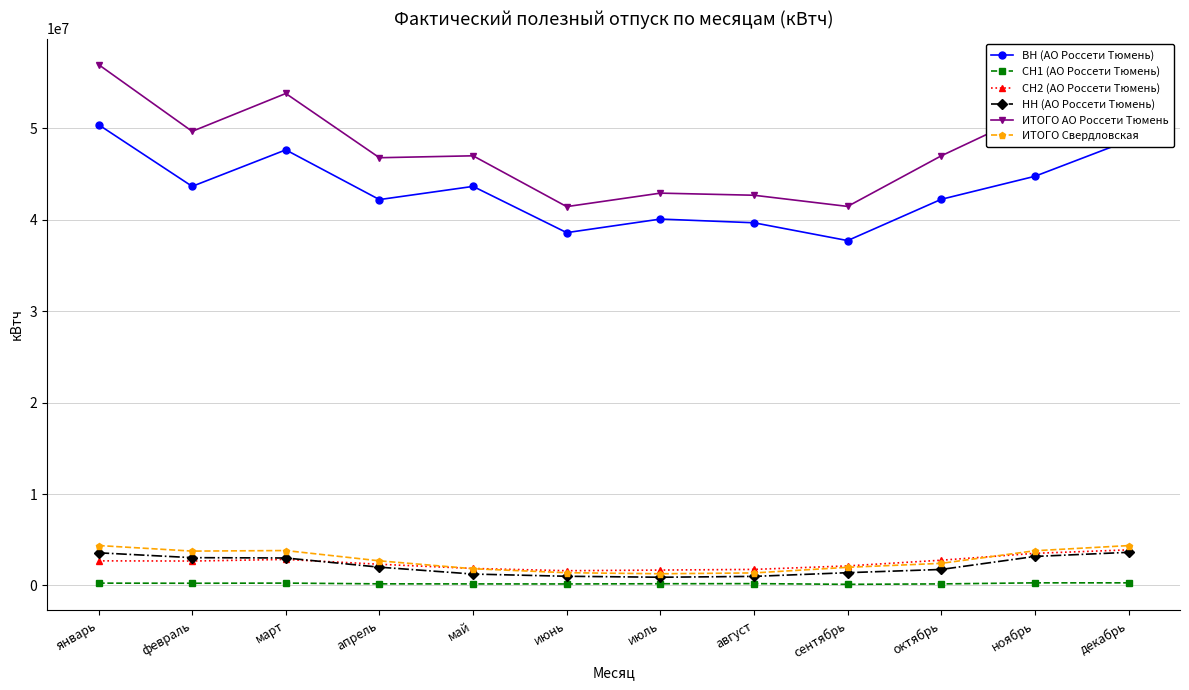

Which series has the largest range (max minus min)?

ИТОГО АО Россети Тюмень